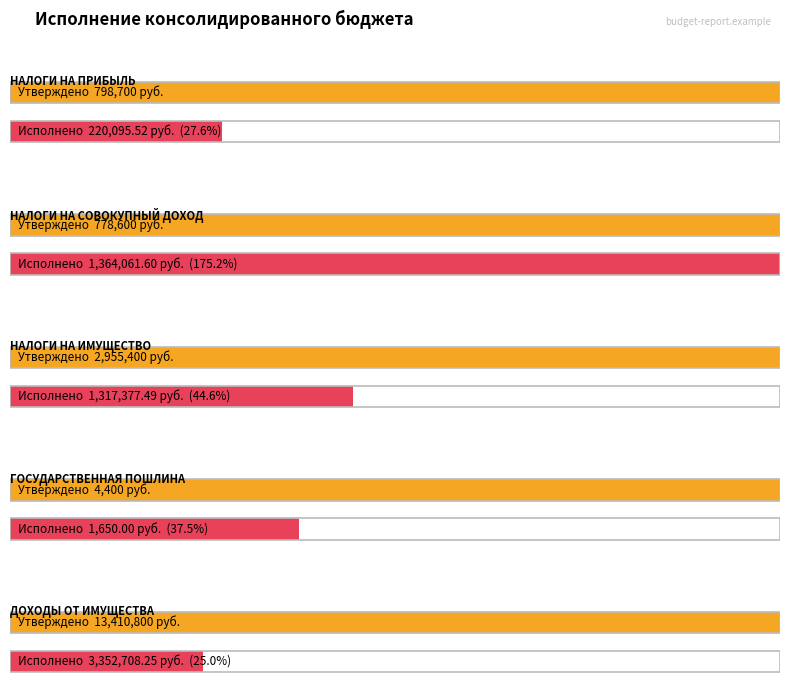

What is the difference between the maximum and second lowest values in the Утверждено series?

12632200.0